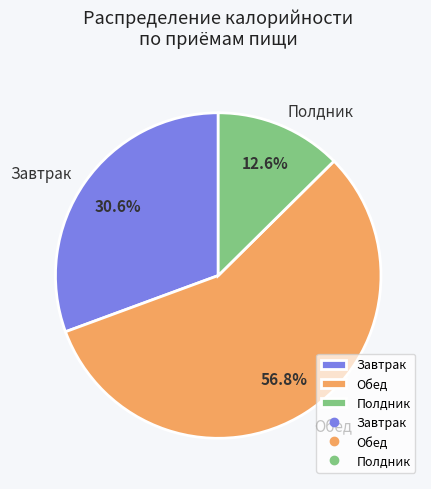

Between Полдник and Обед, which is larger?

Обед